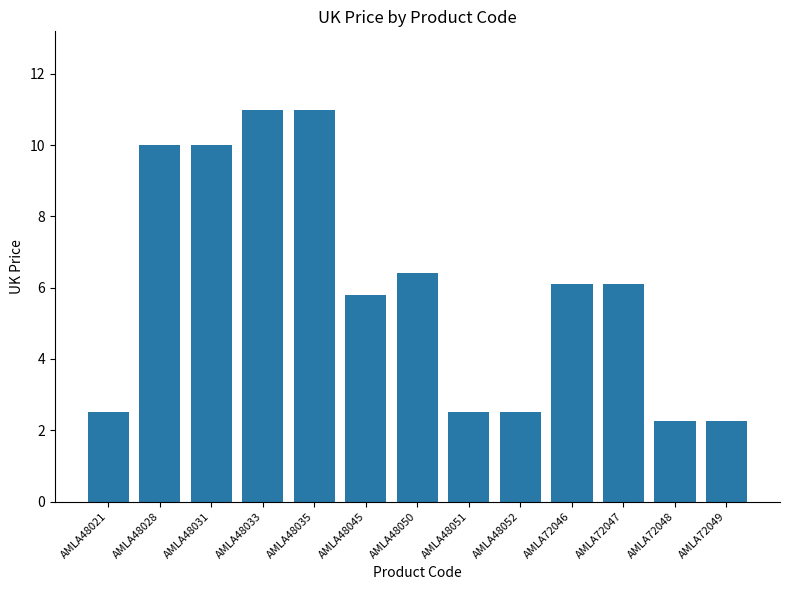

The value at AMLA72046 is 8.0. True or false?

False